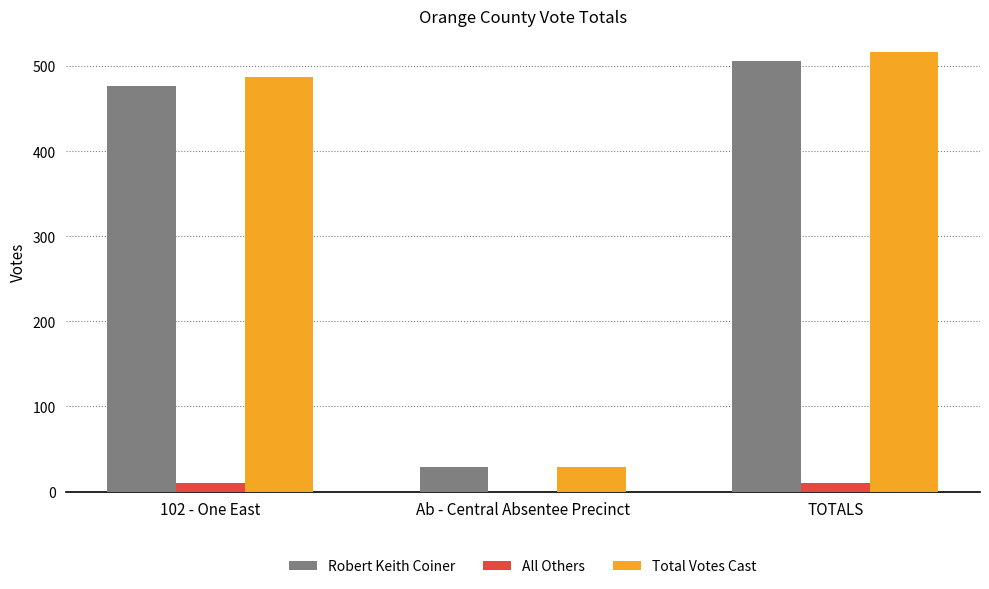

Are the bars horizontal?

No